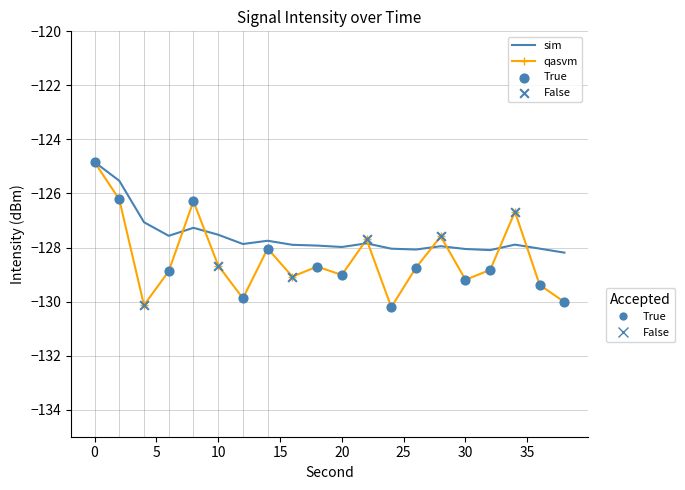

What is the minimum value shown in the chart?

-130.2